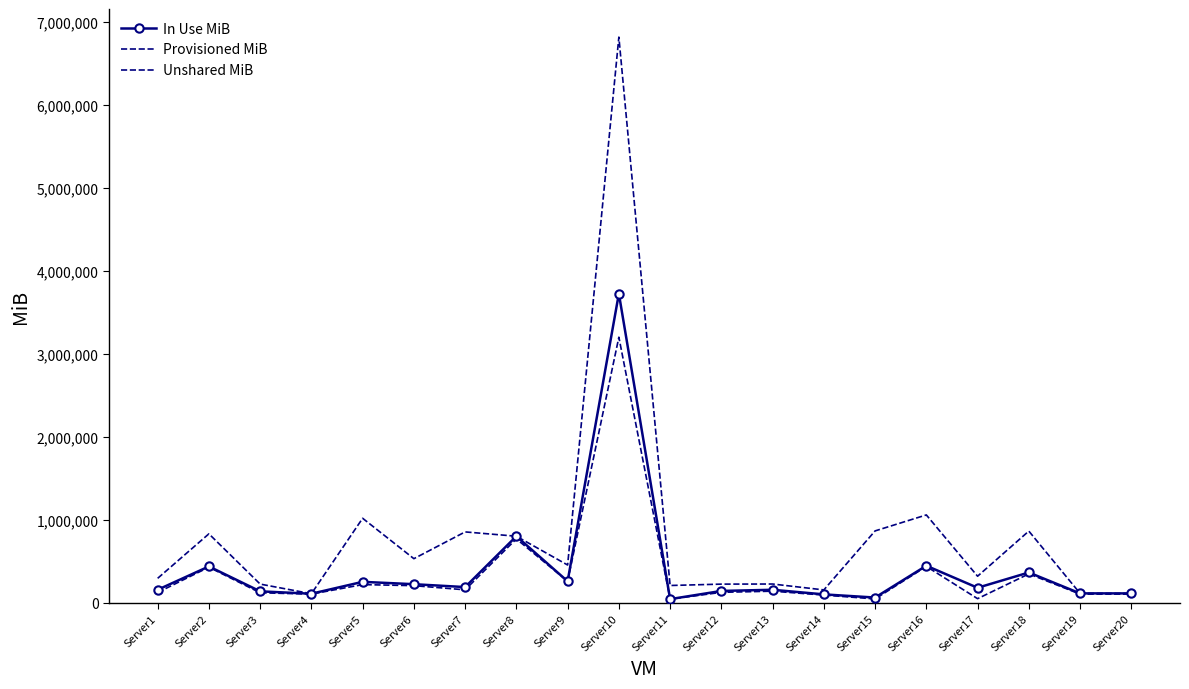

True or false: Provisioned MiB and Unshared MiB intersect in this chart.

False